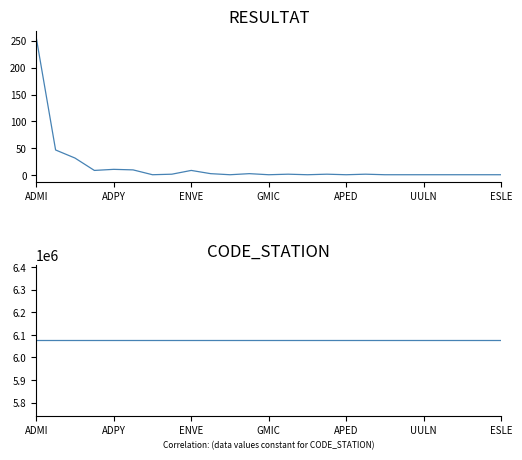

What is the smallest value displayed?

1